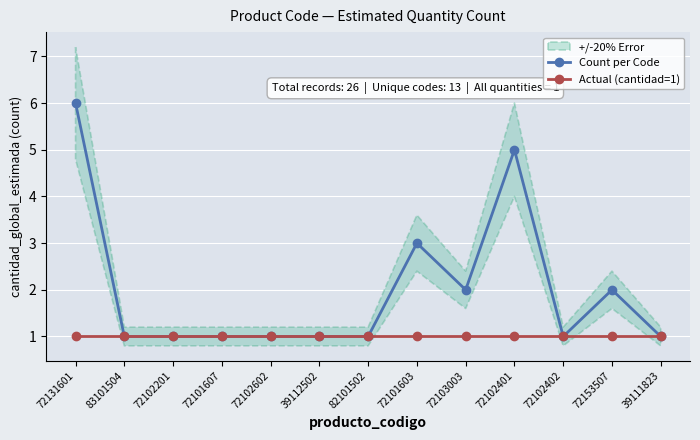

Reading right to left, transcribe all the data shown in this chart.

Count per Code: 39111823=1	72153507=2	72102402=1	72102401=5	72103003=2	72101603=3	82101502=1	39112502=1	72102602=1	72101607=1	72102201=1	83101504=1	72131601=6
Actual (cantidad=1): 39111823=1	72153507=1	72102402=1	72102401=1	72103003=1	72101603=1	82101502=1	39112502=1	72102602=1	72101607=1	72102201=1	83101504=1	72131601=1